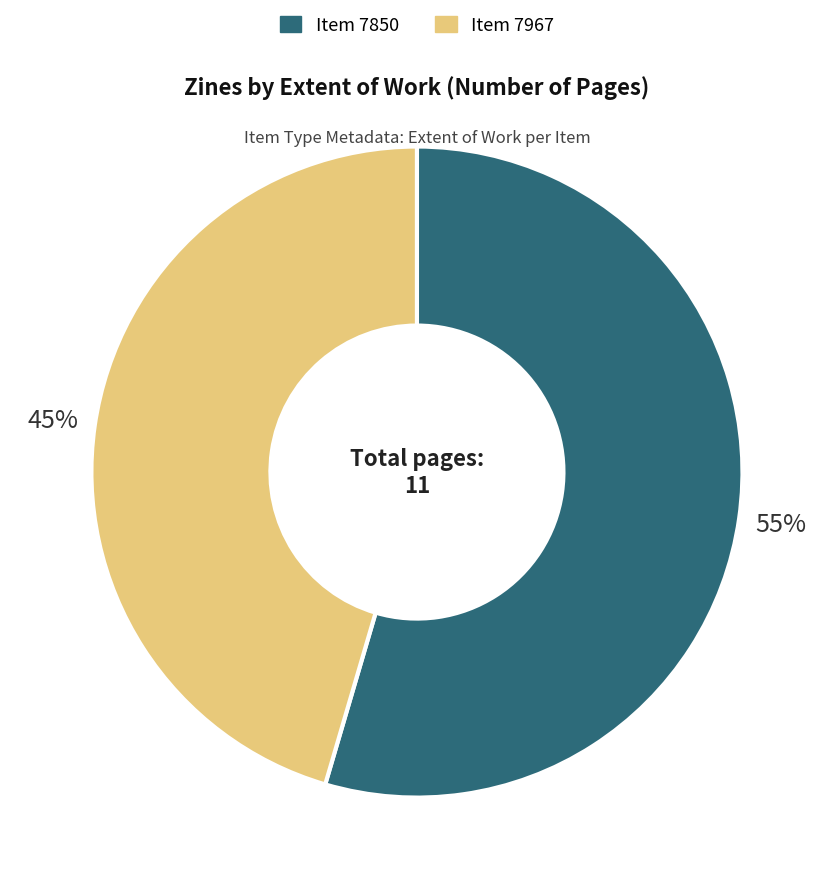

Is there any slice that represents more than half of the pie?

Yes